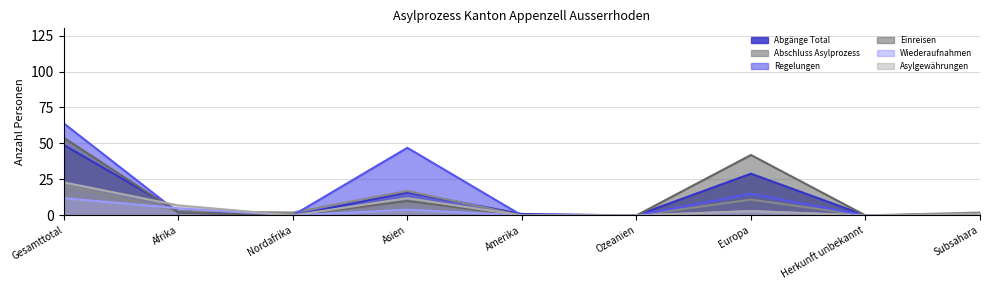

What is the label of the 1st point from the left?

Gesamttotal